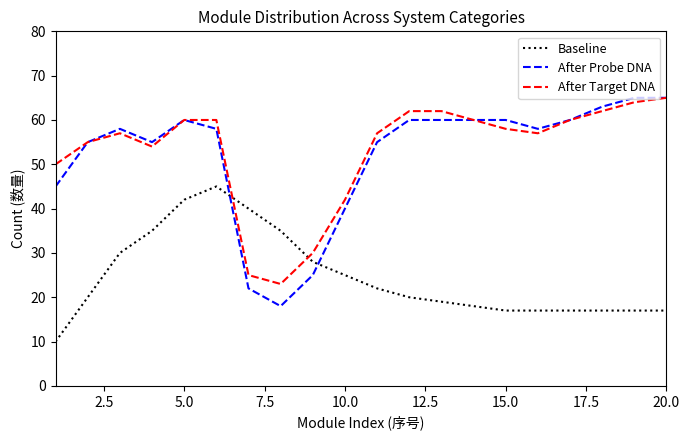

Which series has the widest spread of values?

After Probe DNA